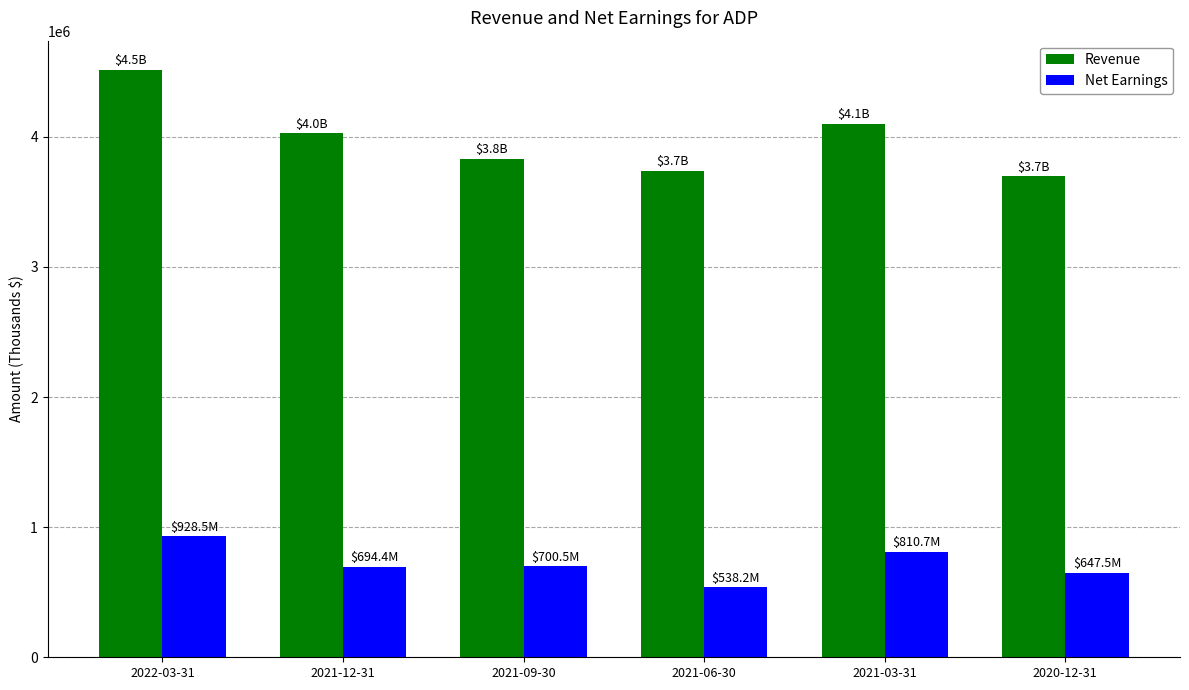

At how many categories does at least one series exceed 1876158?

6